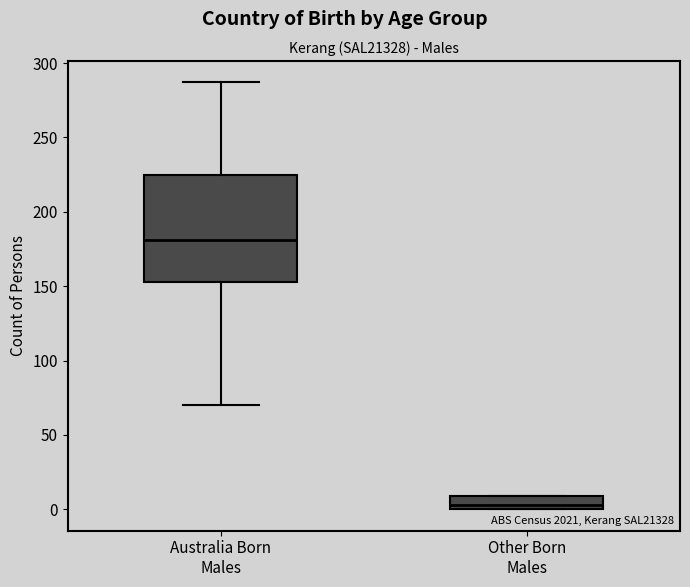

Reading left to right, transcribe this box plot: for each box, give where its median line is, the range the box spans, and where its two whiskers end, as read against the y-axis. The values are not printed on the chart, so give them approximately, as read against the axis.

Australia Born Males: median 180, box 155 to 225, whiskers 70 to 285
Other Born Males: median 5, box 0 to 10, whiskers 0 to 10